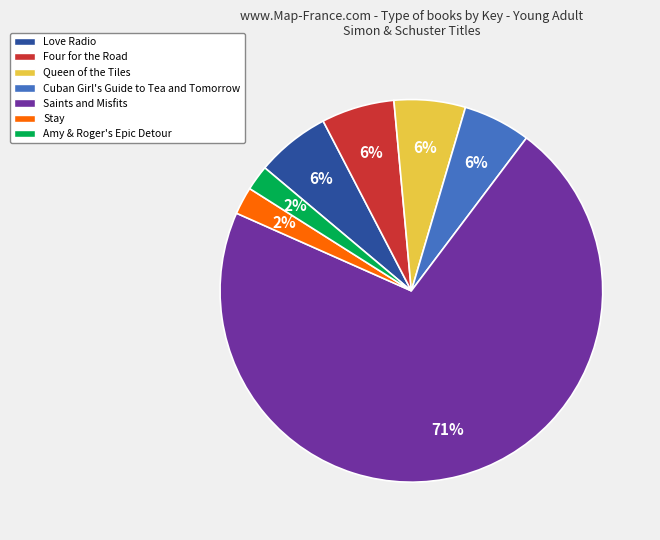

To the nearest percent, what portion does Queen of the Tiles represent?

6%